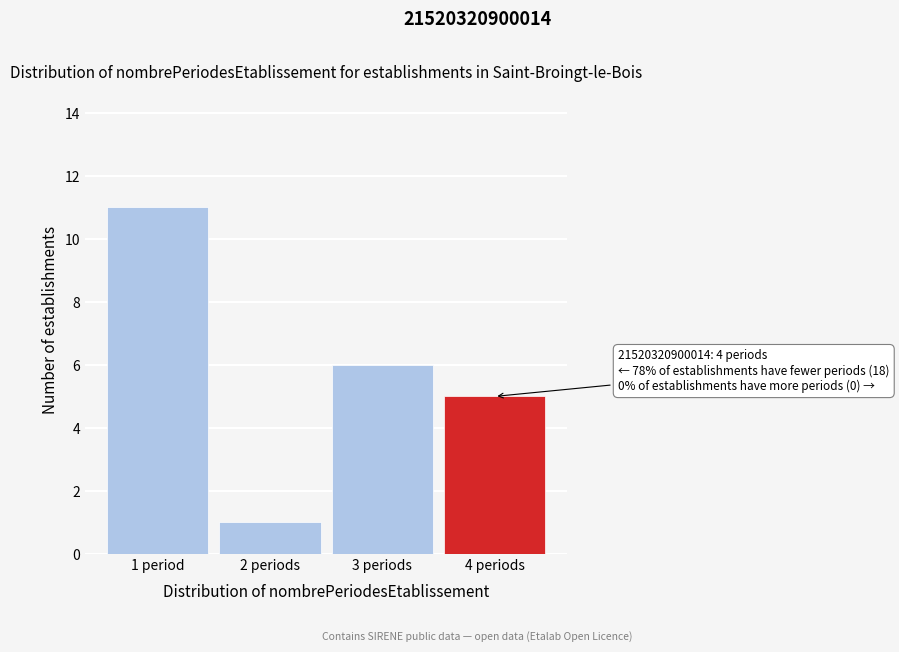

Reading right to left, transcribe all the data shown in this chart.

4 periods=5	3 periods=6	2 periods=1	1 period=11